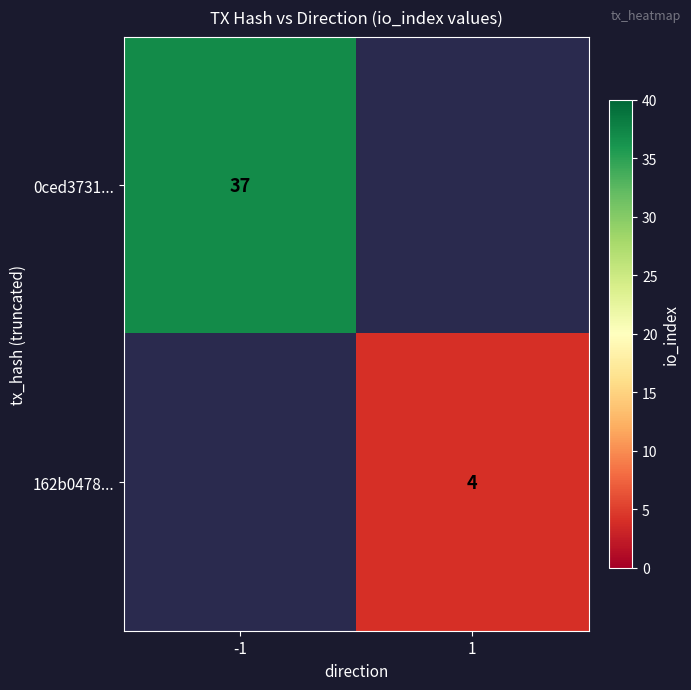

The value of 0ced3731... at -1 is 37. True or false?

True